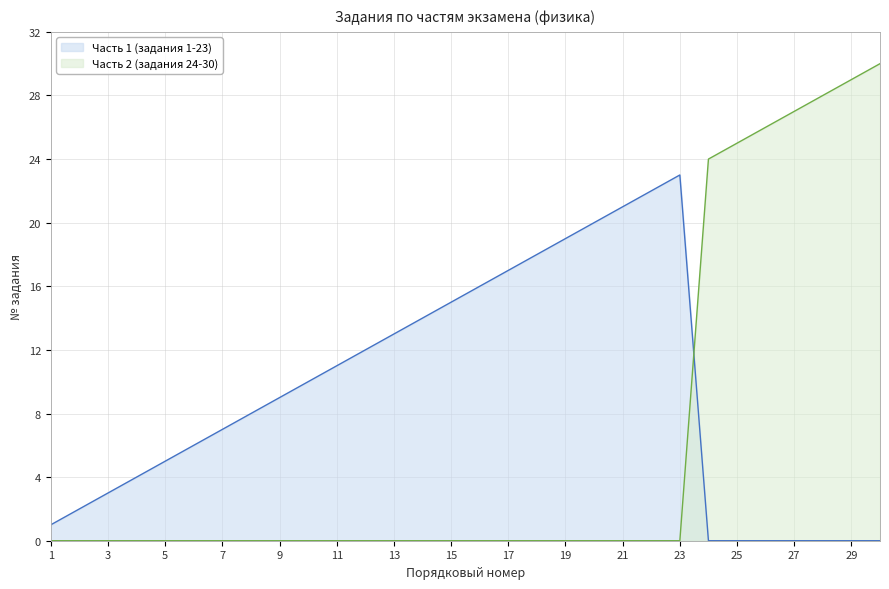

Between 3 and 13, which series saw the biggest shift?

Часть 1 (задания 1-23)